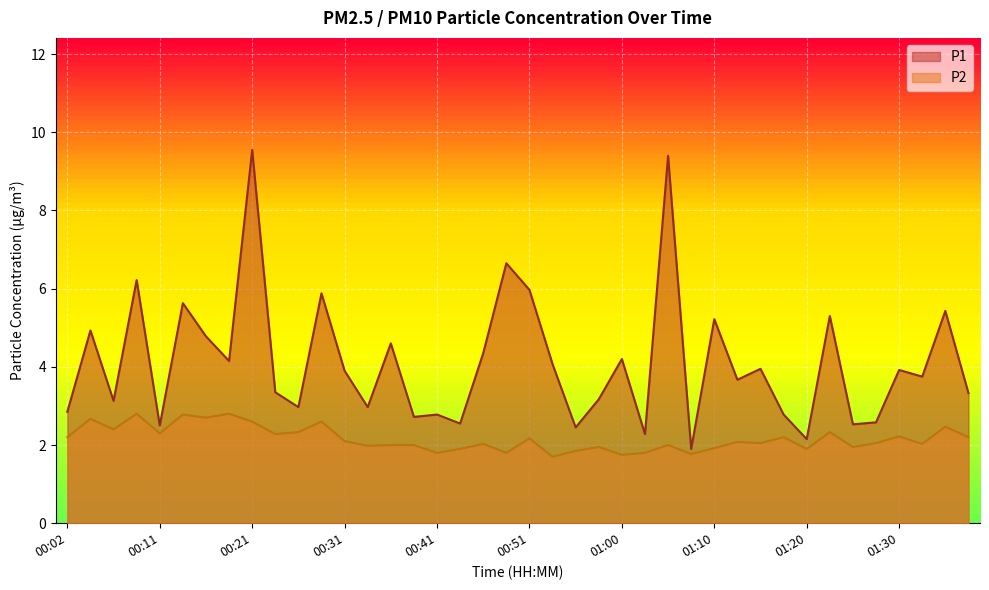

List the labels in order of P1 value, smallest first.

01:08, 01:20, 01:03, 00:56, 00:11, 01:25, 00:43, 01:28, 00:38, 00:41, 01:18, 00:02, 00:26, 00:33, 00:07, 00:58, 01:38, 00:24, 01:13, 01:33, 00:31, 01:30, 01:15, 00:53, 00:19, 01:00, 00:46, 00:36, 00:16, 00:04, 01:10, 01:23, 01:35, 00:14, 00:29, 00:51, 00:09, 00:48, 01:05, 00:21